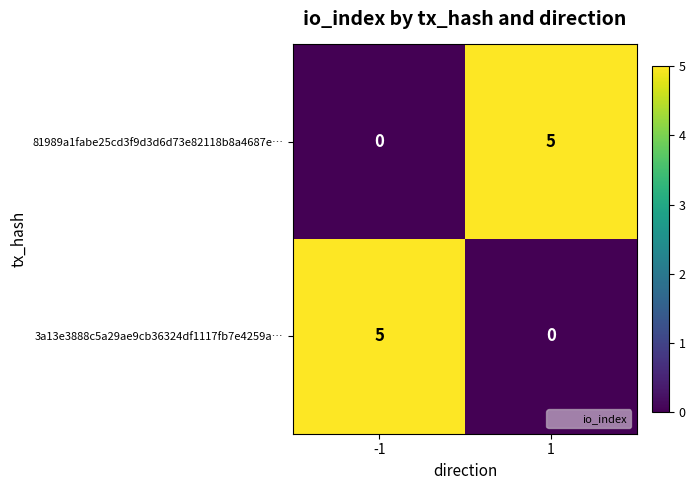

The 81989a1fabe25cd3f9d3d6d73e82118b8a4687e… series shows 3 at -1. True or false?

False